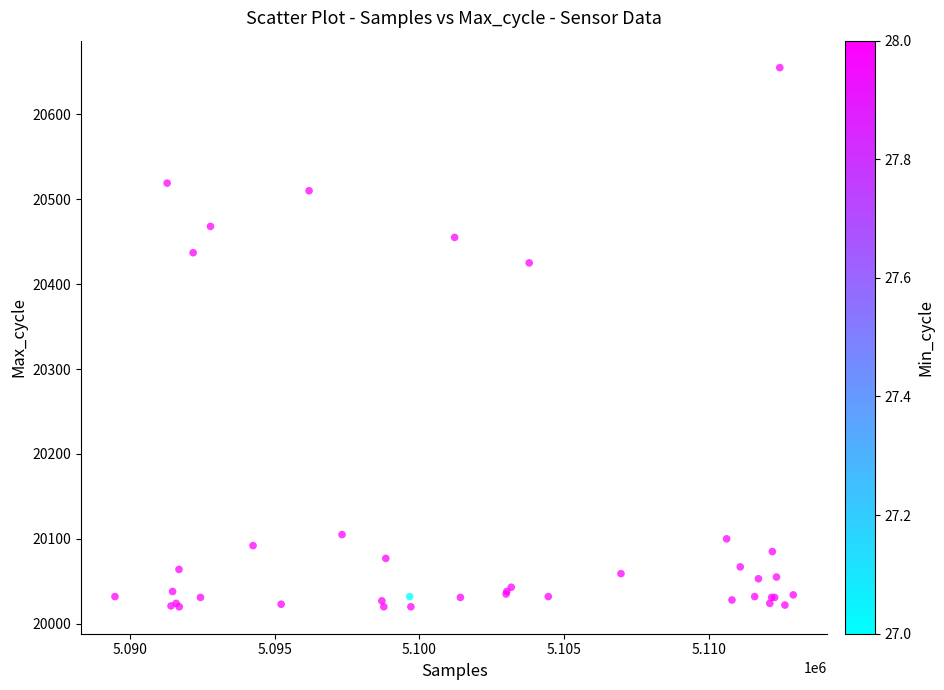

What Y value in the scatter plot is closest to 20337?

20425